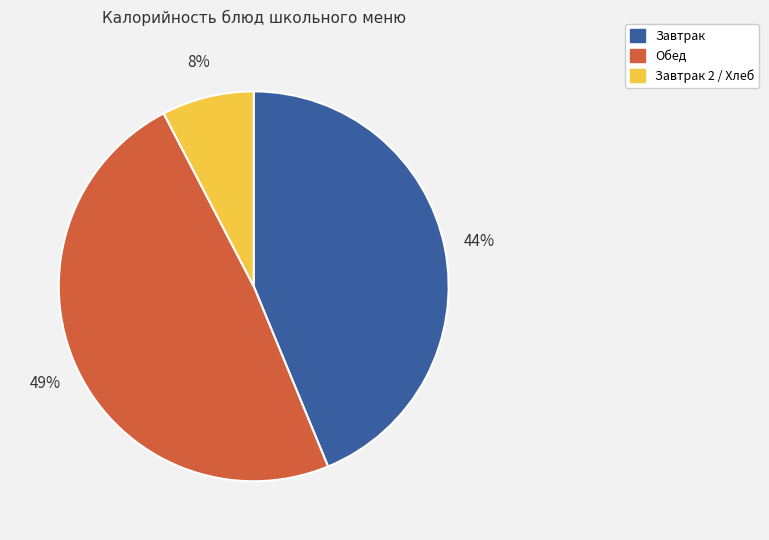

Is there any slice that represents more than half of the pie?

No